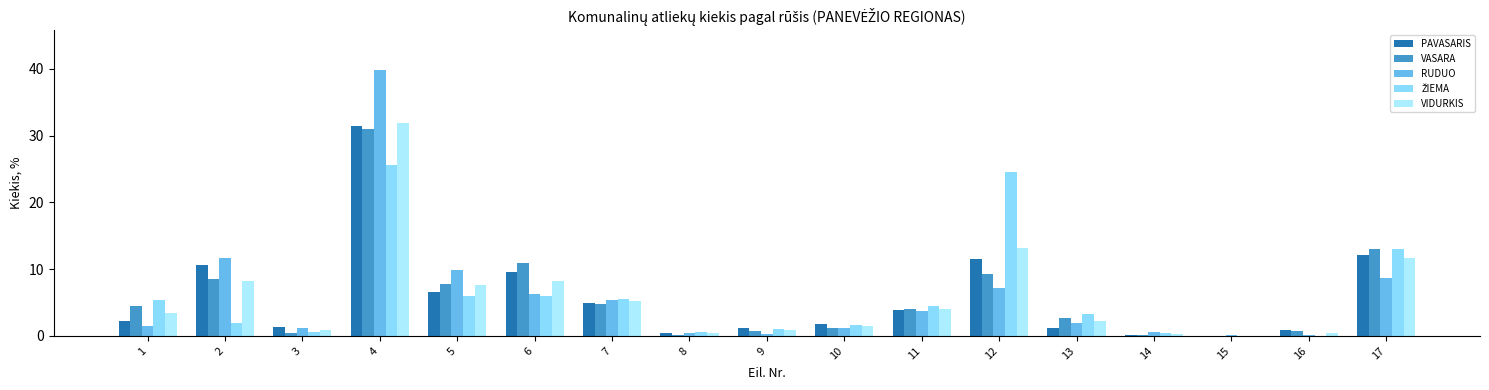

How many categories are shown in the chart?

17